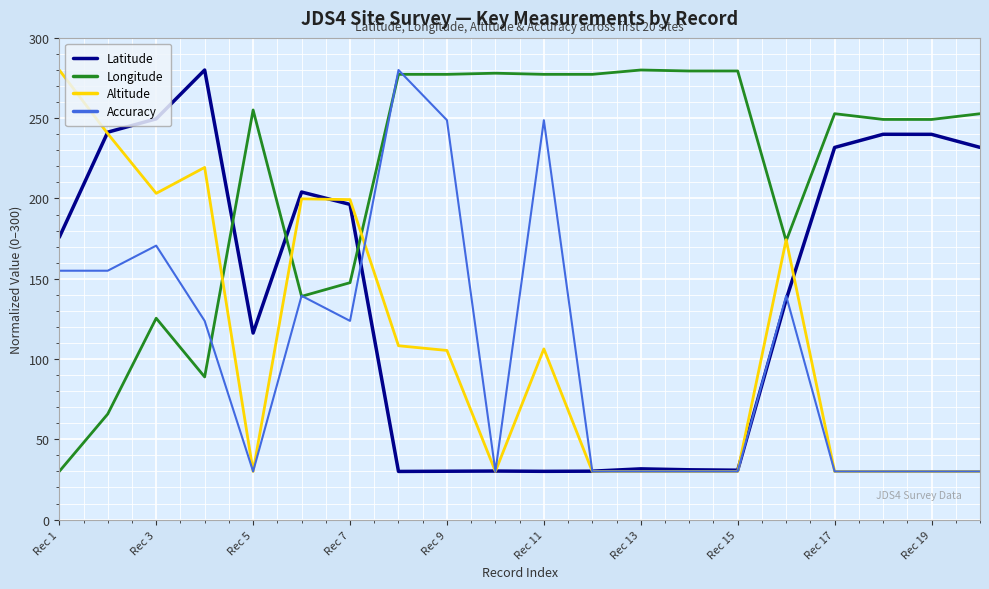

Which series has the largest total across all categories?

Longitude